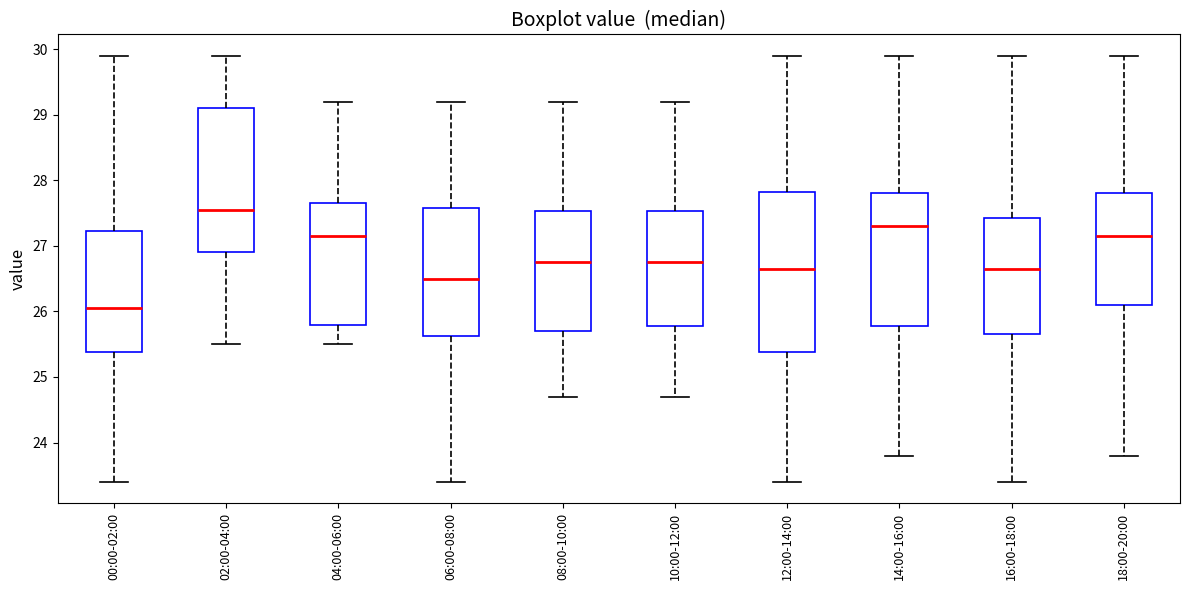

Reading left to right, transcribe this box plot: for each box, give where its median line is, the range the box spans, and where its two whiskers end, as read against the y-axis. The values are not printed on the chart, so give them approximately, as read against the axis.

00:00-02:00: median 26.1, box 25.4 to 27.2, whiskers 23.4 to 29.9
02:00-04:00: median 27.6, box 26.9 to 29.1, whiskers 25.5 to 29.9
04:00-06:00: median 27.2, box 25.8 to 27.7, whiskers 25.5 to 29.2
06:00-08:00: median 26.5, box 25.6 to 27.6, whiskers 23.4 to 29.2
08:00-10:00: median 26.8, box 25.7 to 27.5, whiskers 24.7 to 29.2
10:00-12:00: median 26.8, box 25.8 to 27.5, whiskers 24.7 to 29.2
12:00-14:00: median 26.7, box 25.4 to 27.8, whiskers 23.4 to 29.9
14:00-16:00: median 27.3, box 25.8 to 27.8, whiskers 23.8 to 29.9
16:00-18:00: median 26.7, box 25.7 to 27.4, whiskers 23.4 to 29.9
18:00-20:00: median 27.2, box 26.1 to 27.8, whiskers 23.8 to 29.9